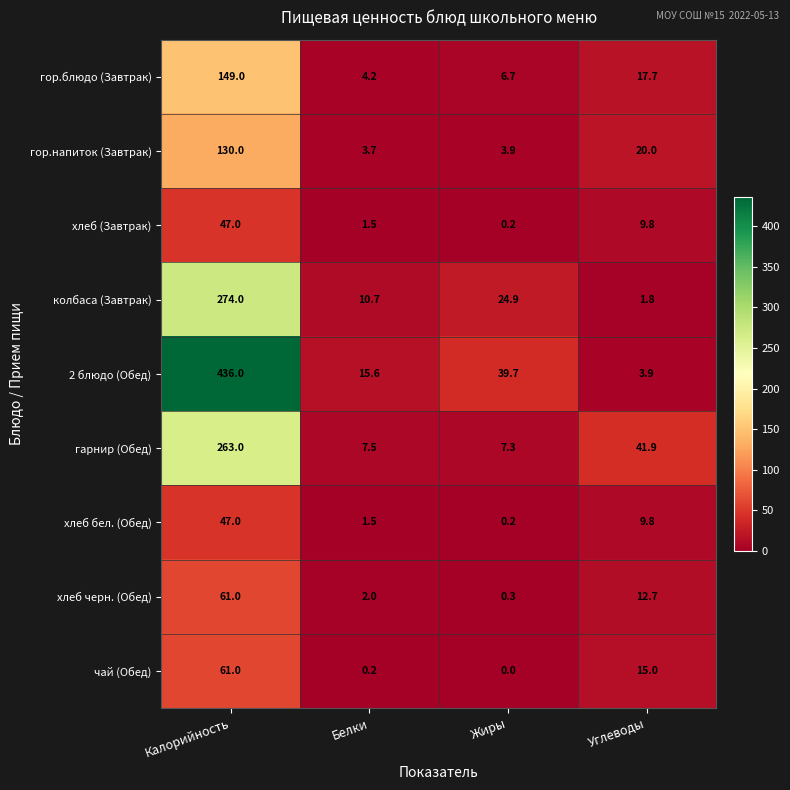

What is the total value across all series at Калорийность?

1468.0